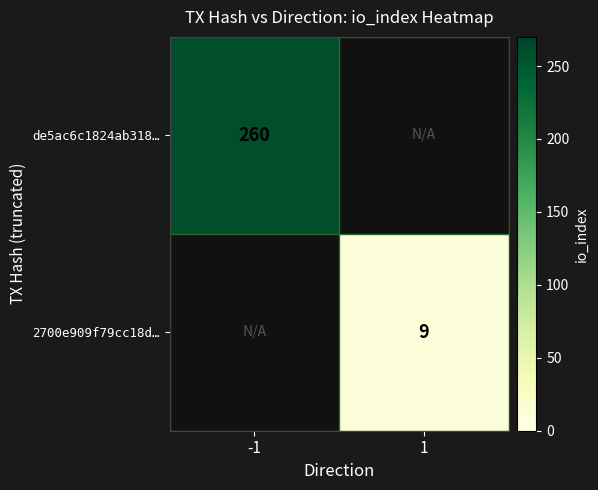

The value of de5ac6c1824ab318… at -1 is 260. True or false?

True